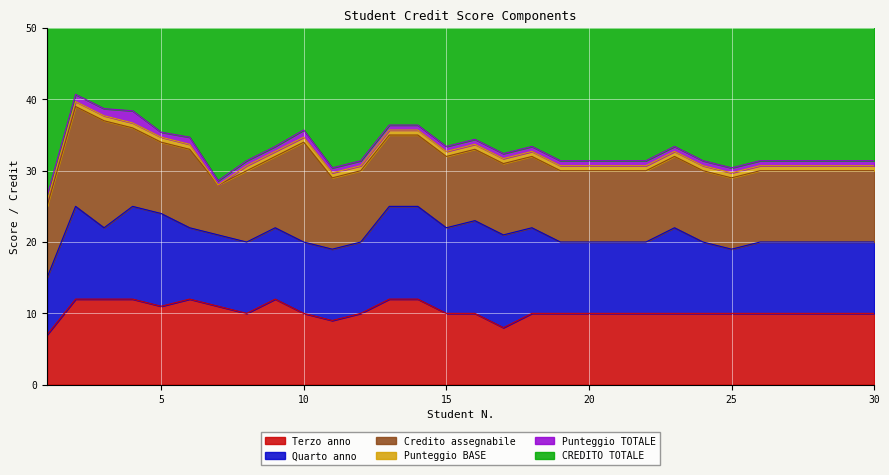

How many series are shown in this chart?

6